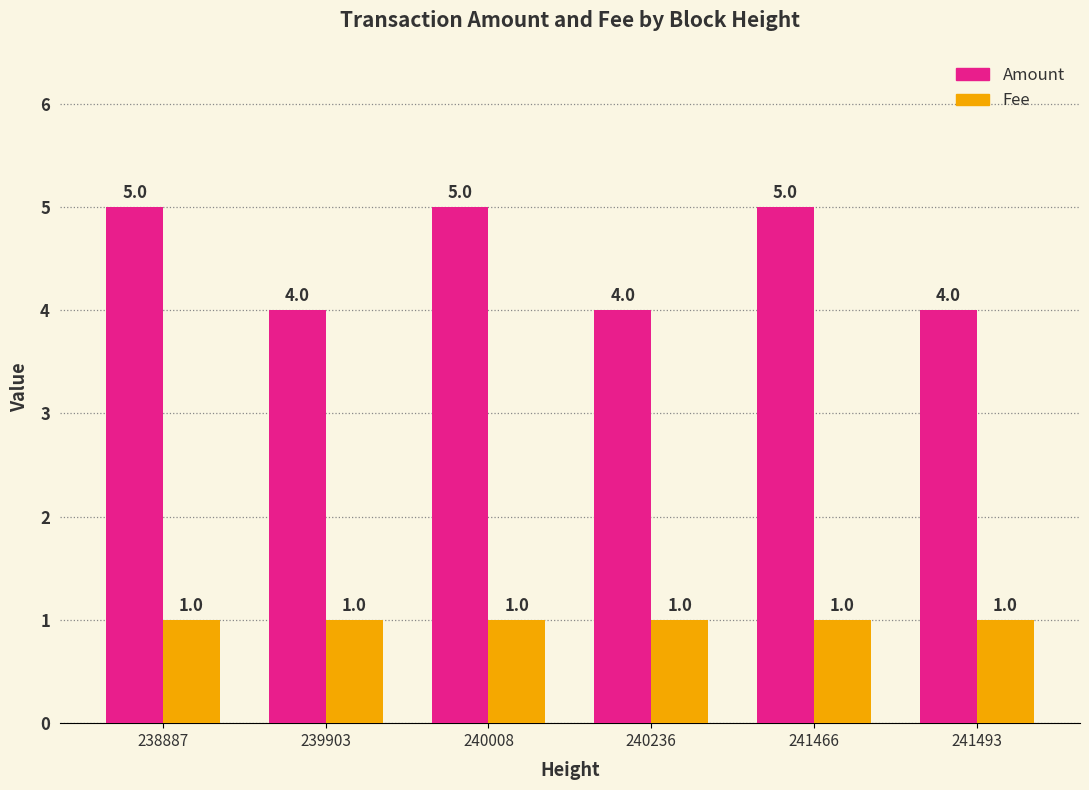

Read the Amount value at 240236.

4